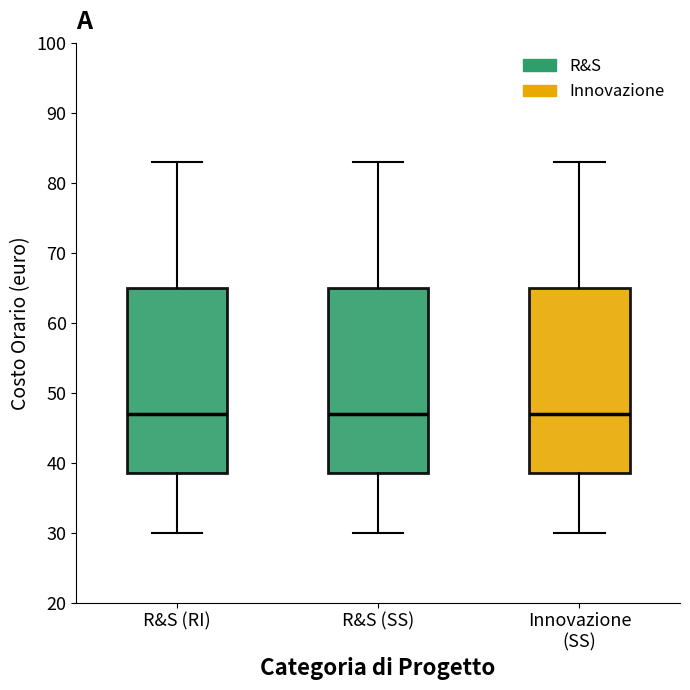

Reading left to right, read every box against the y-axis: the position of its median line, the range the box covers, and the ends of its whiskers. The values are not printed on the chart, so give them approximately, as read against the axis.

R&S (RI): median 47, box 39 to 65, whiskers 30 to 83
R&S (SS): median 47, box 39 to 65, whiskers 30 to 83
Innovazione (SS): median 47, box 39 to 65, whiskers 30 to 83